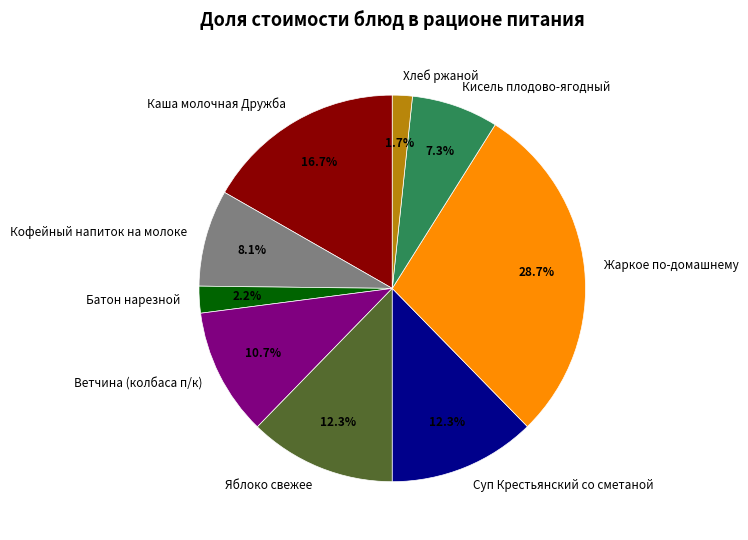

Is it true that Жаркое по-домашнему is 29% of the pie?

True